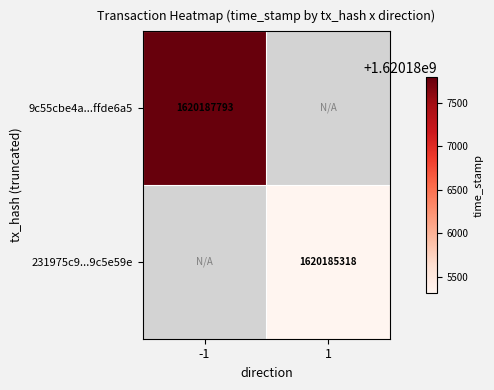

Count the number of data series in this chart.

2